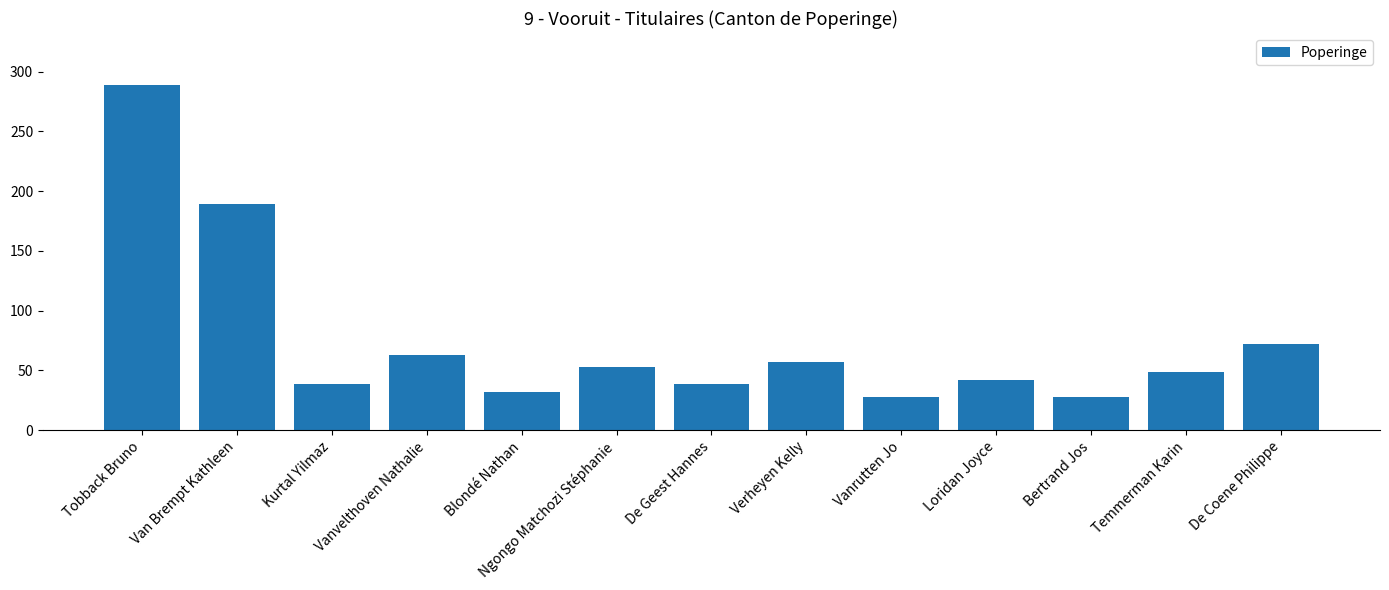

What is the difference between the maximum and minimum values?

261